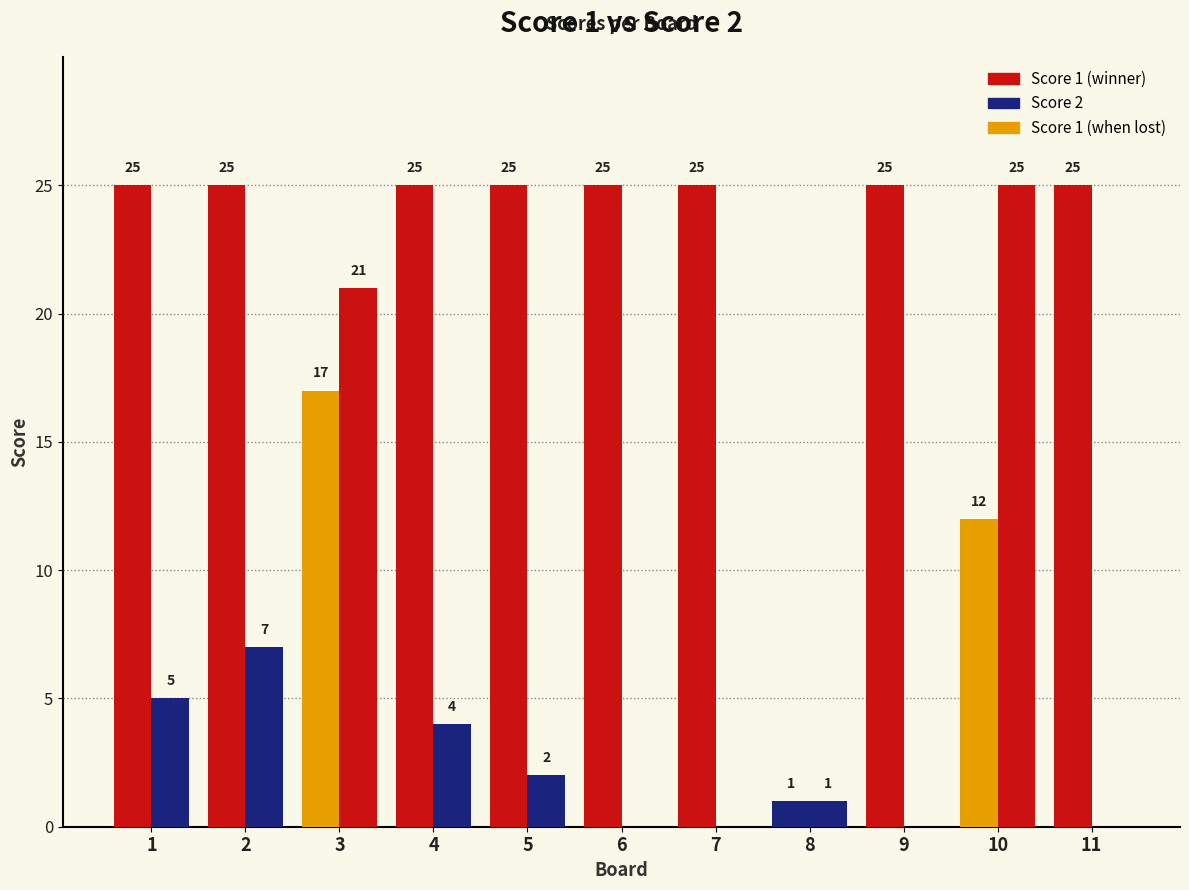

Are the bars grouped side by side (vs. stacked)?

Yes